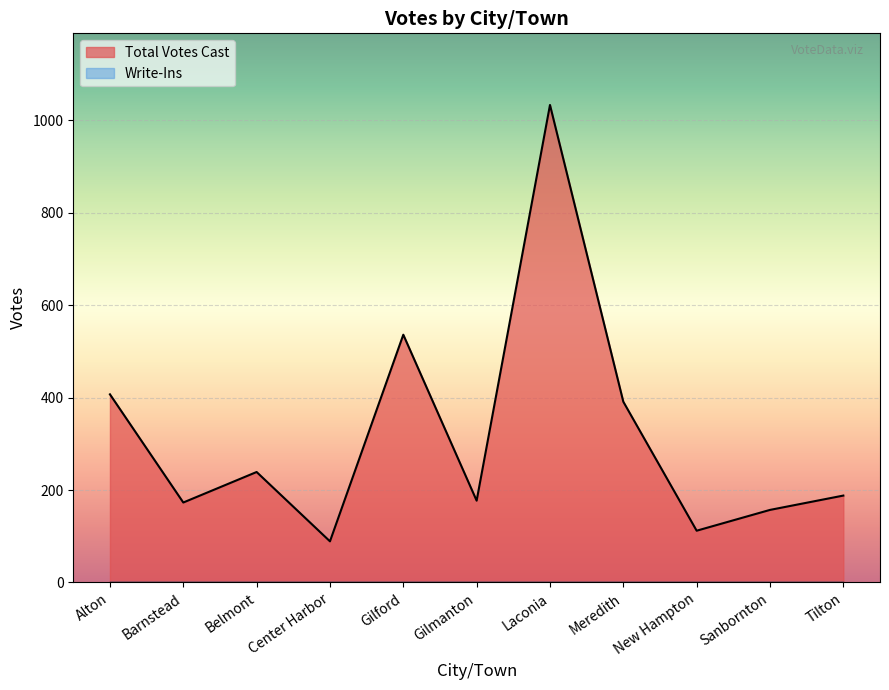

Which series has the largest total across all categories?

Total Votes Cast